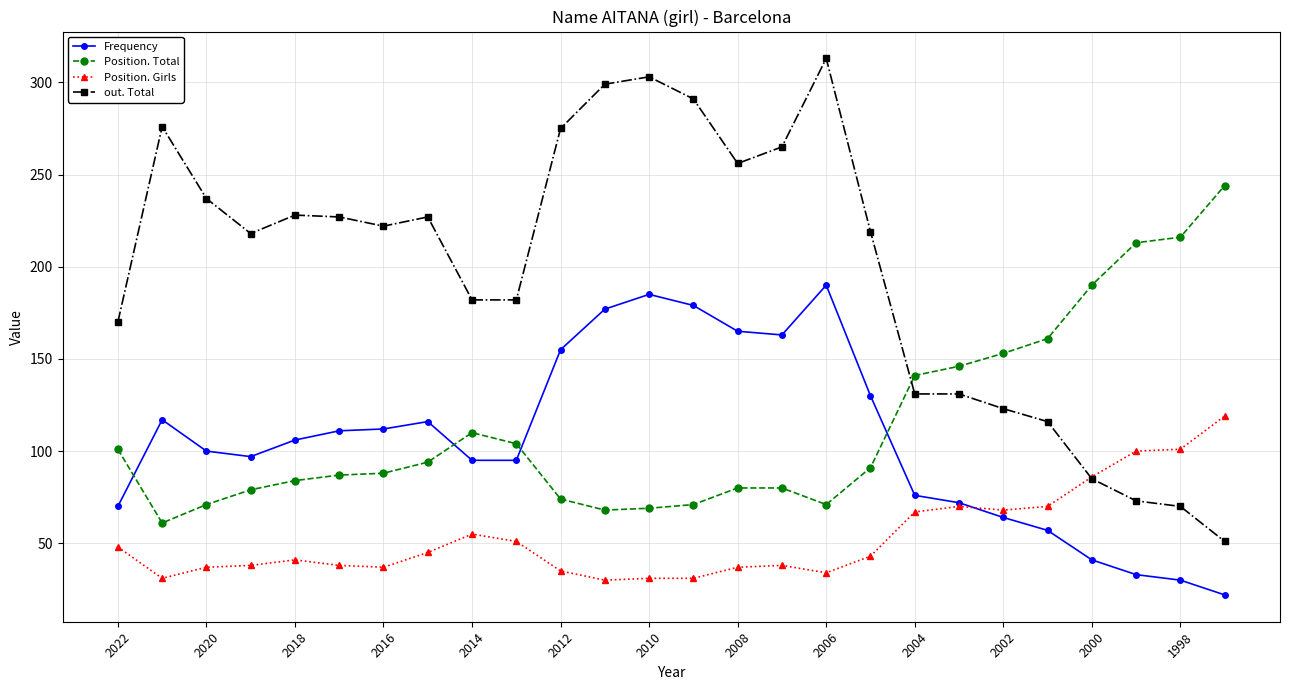

What is the value of the out. Total point at the 14th from the left?

291